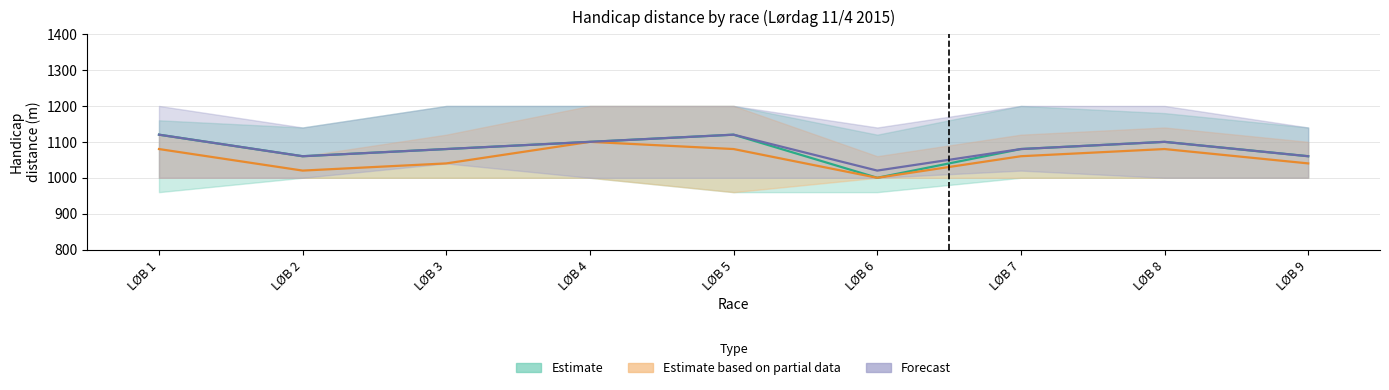

Which has a higher value, LØB 9 or LØB 7?

LØB 7